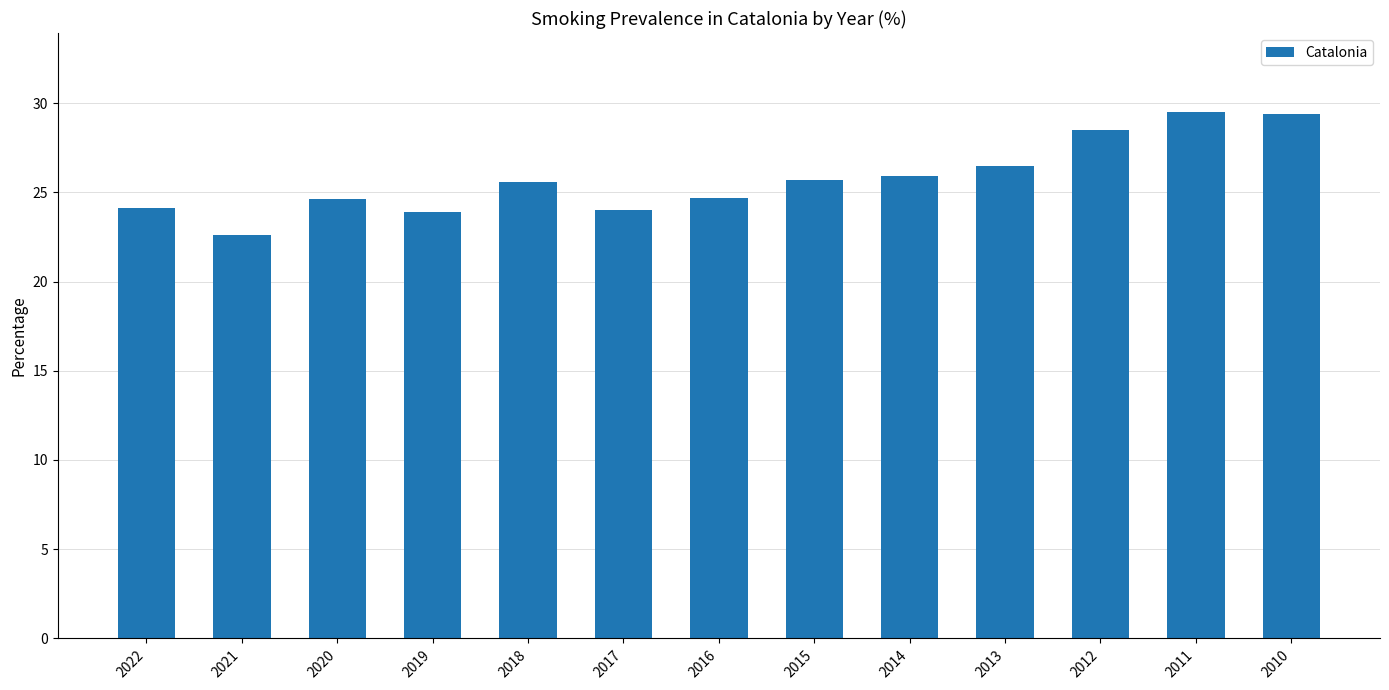

Is it true that the value at 2016 is 24.7?

True